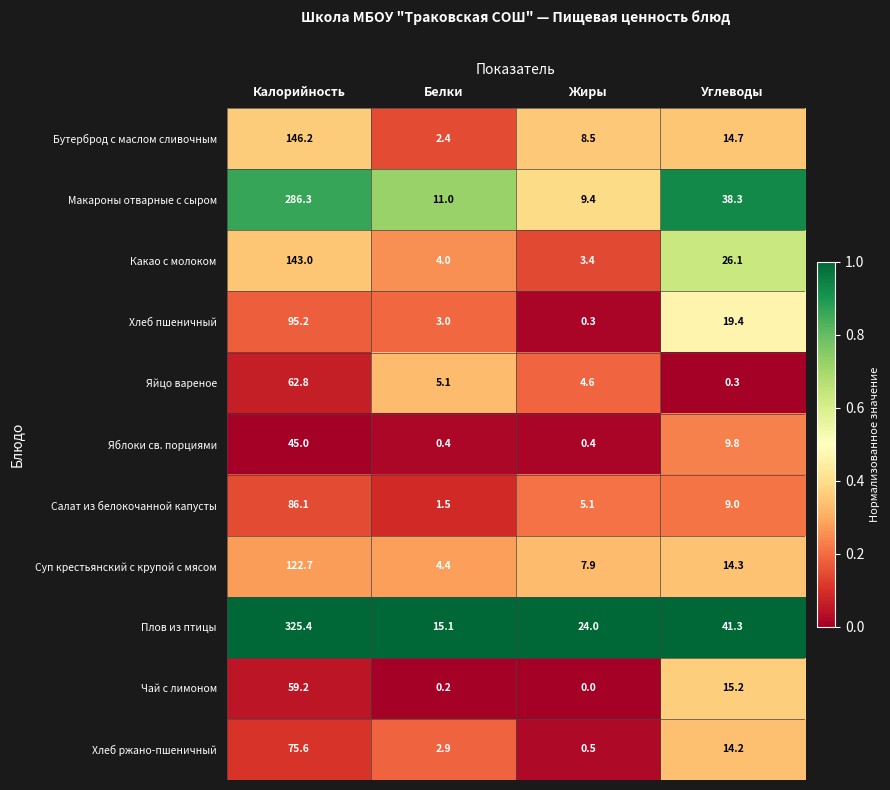

What is the sum of the Плов из птицы values at Углеводы and Жиры?

65.3